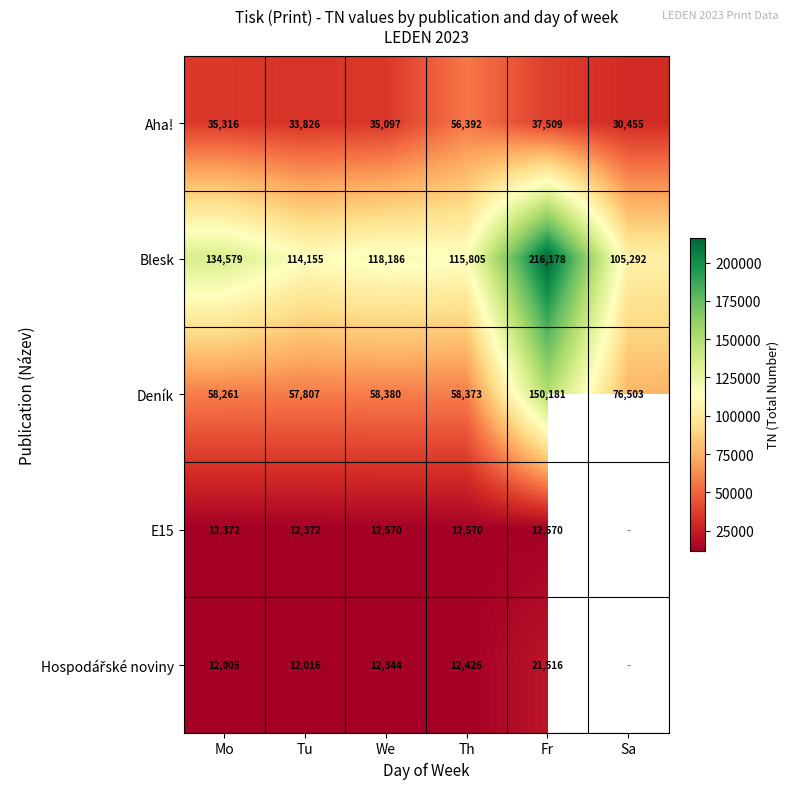

Which has a higher value, Fr or Mo?

Fr